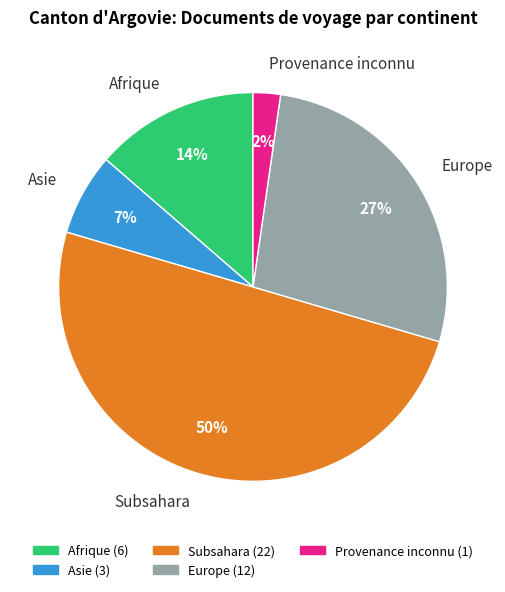

Is it true that Asie is 1% of the pie?

False